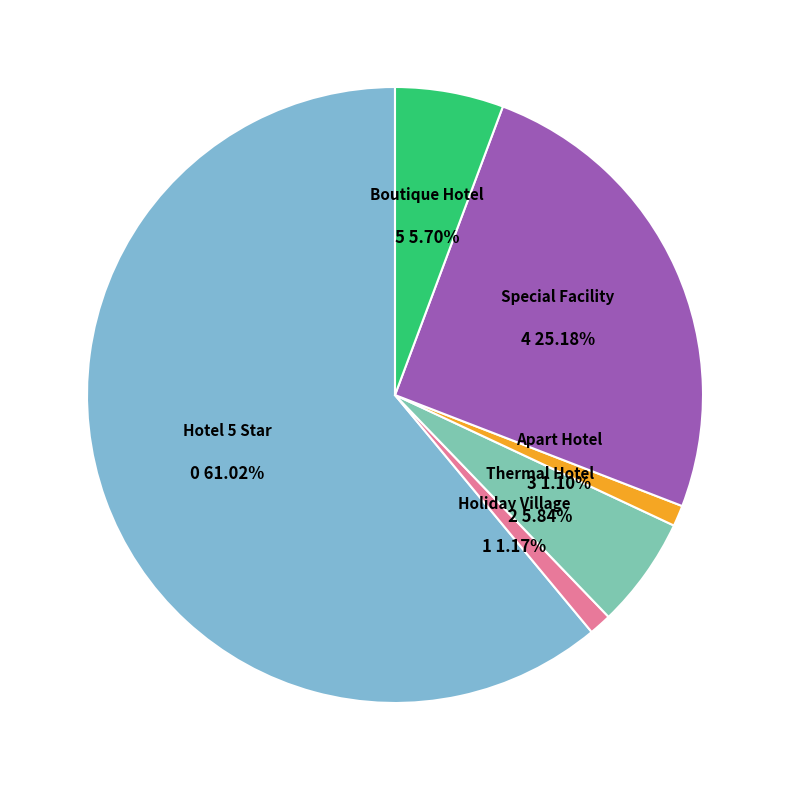

Combined, what portion of the pie is Boutique Hotel and Special Facility?

30.9%